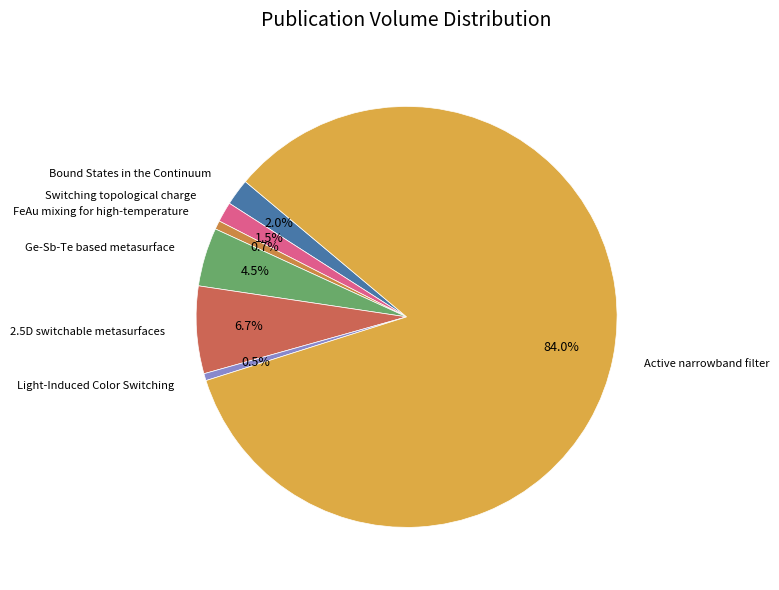

Combined, what portion of the pie is Switching topological charge and FeAu mixing for high-temperature?

2.2%